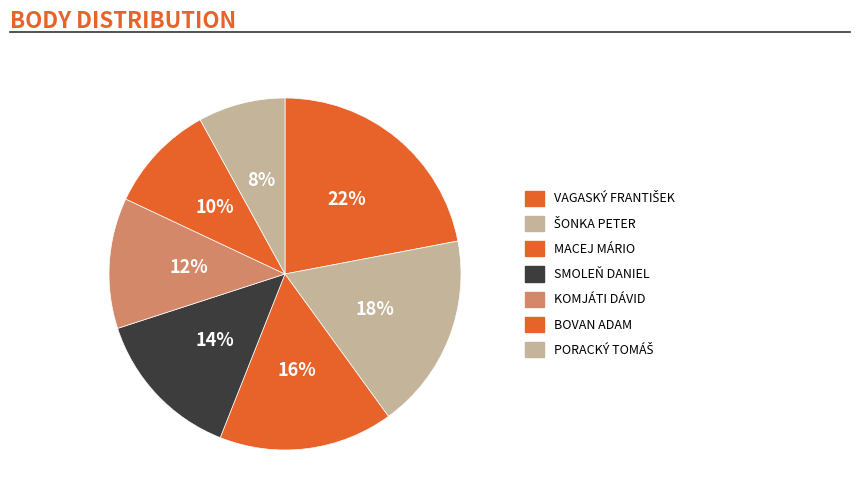

How many segments does this pie chart have?

7